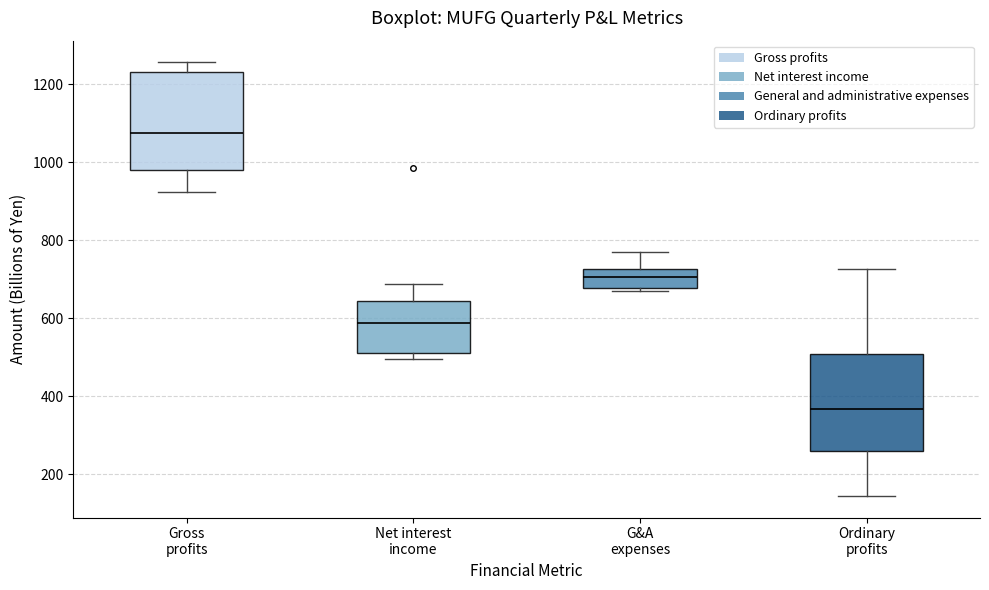

Where does the lower whisker of the box for Gross profits end on the y-axis? The values are not printed on the chart, so give them approximately, as read against the axis.

920